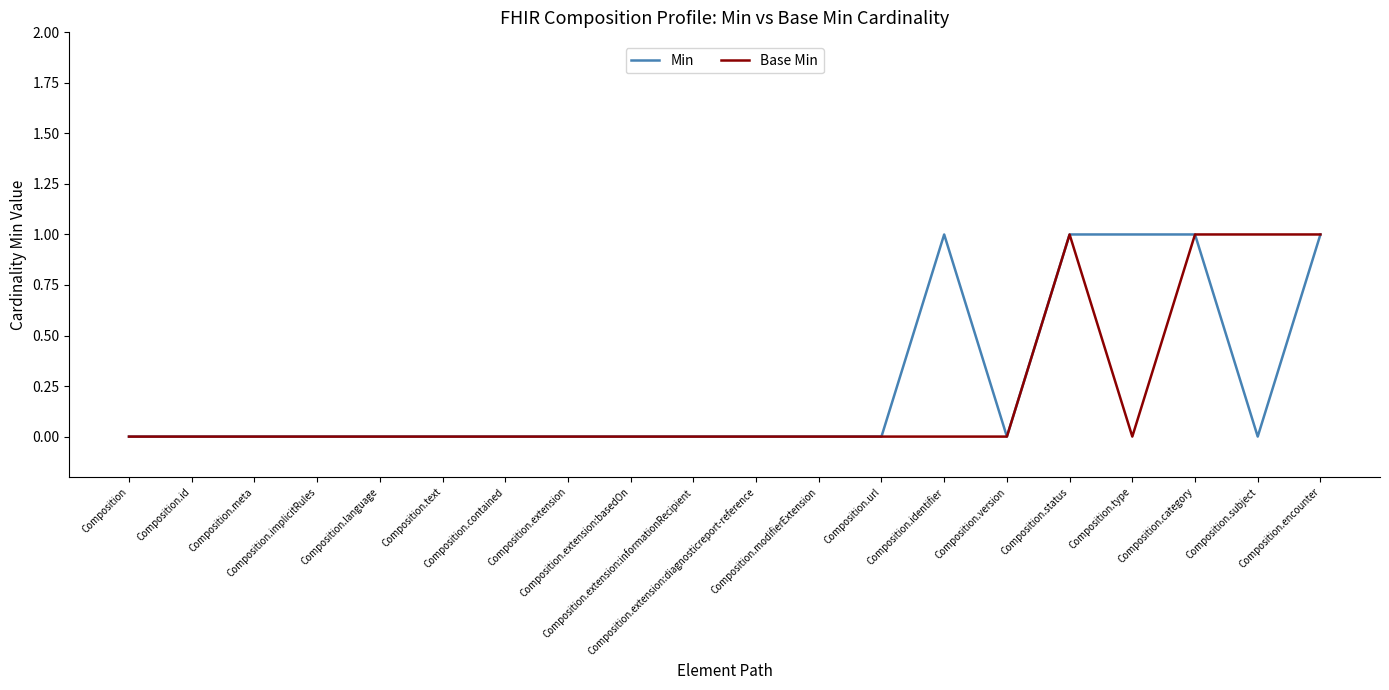

What are all the series names shown in the legend?

Min, Base Min